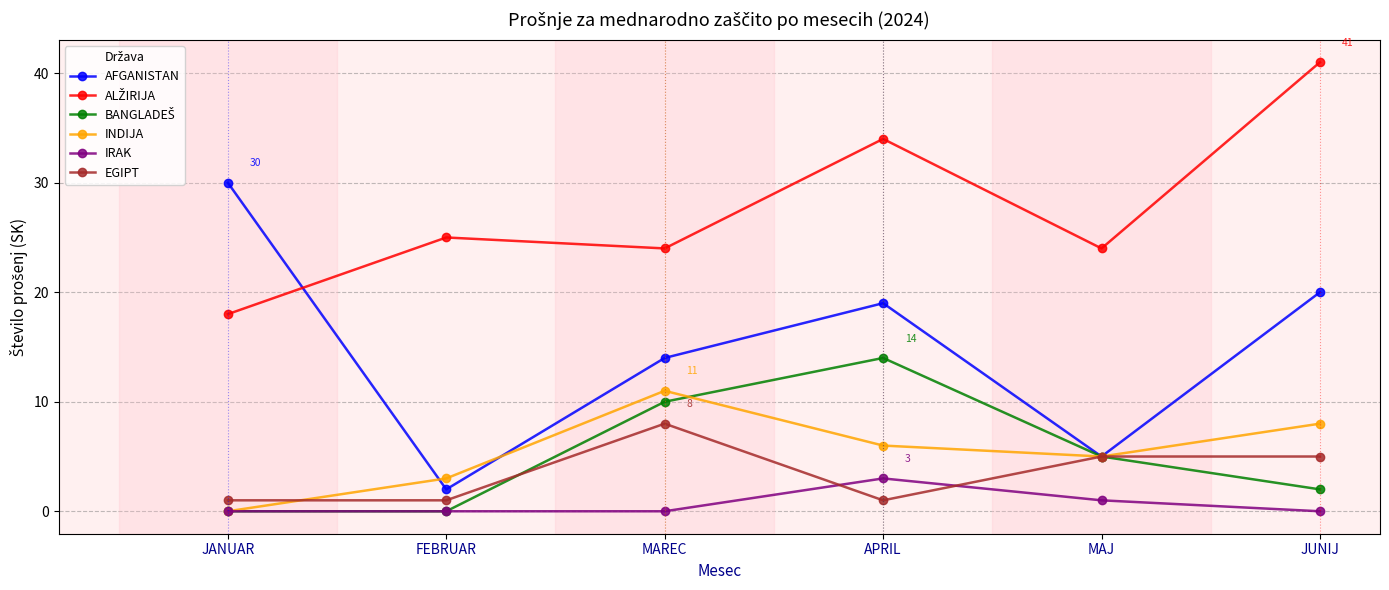

Which category has the highest value in the IRAK series?

APRIL